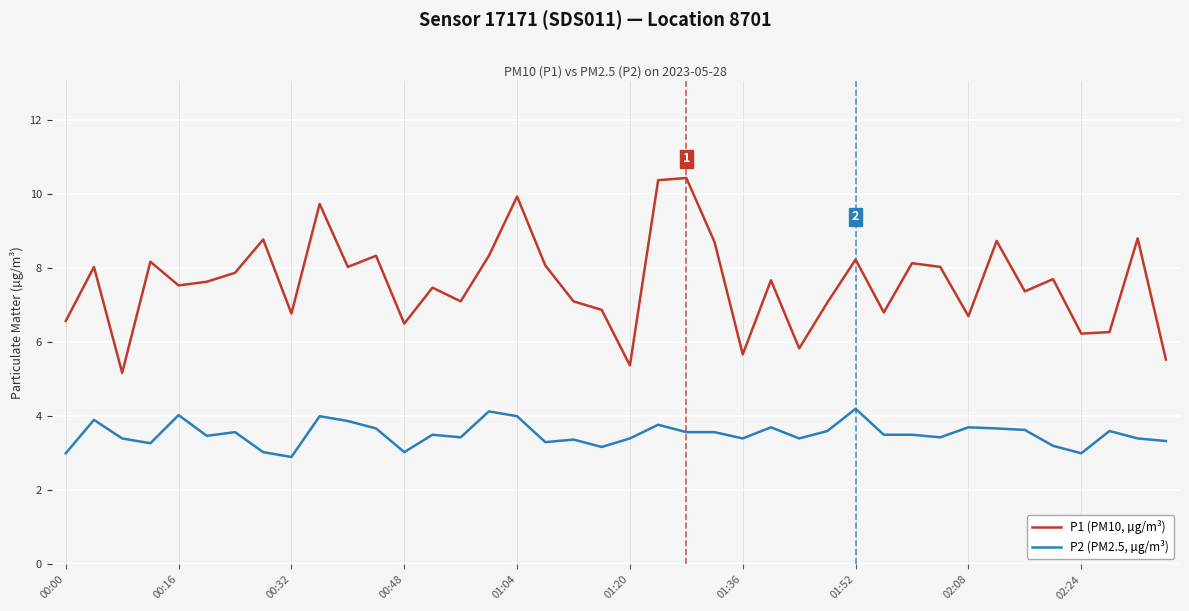

Rank the series by their average value, from lowest to highest.

P2 (PM2.5, µg/m³), P1 (PM10, µg/m³)